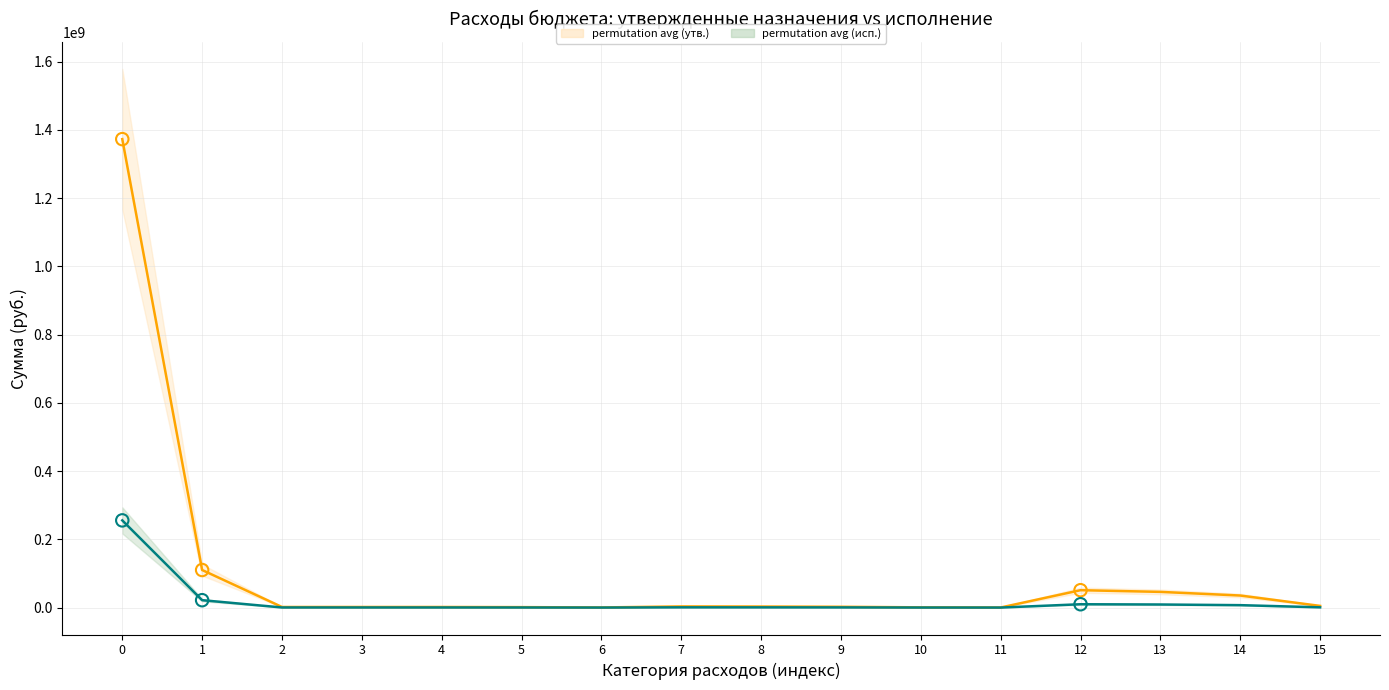

At how many categories does at least one series exceed 503699520?

1